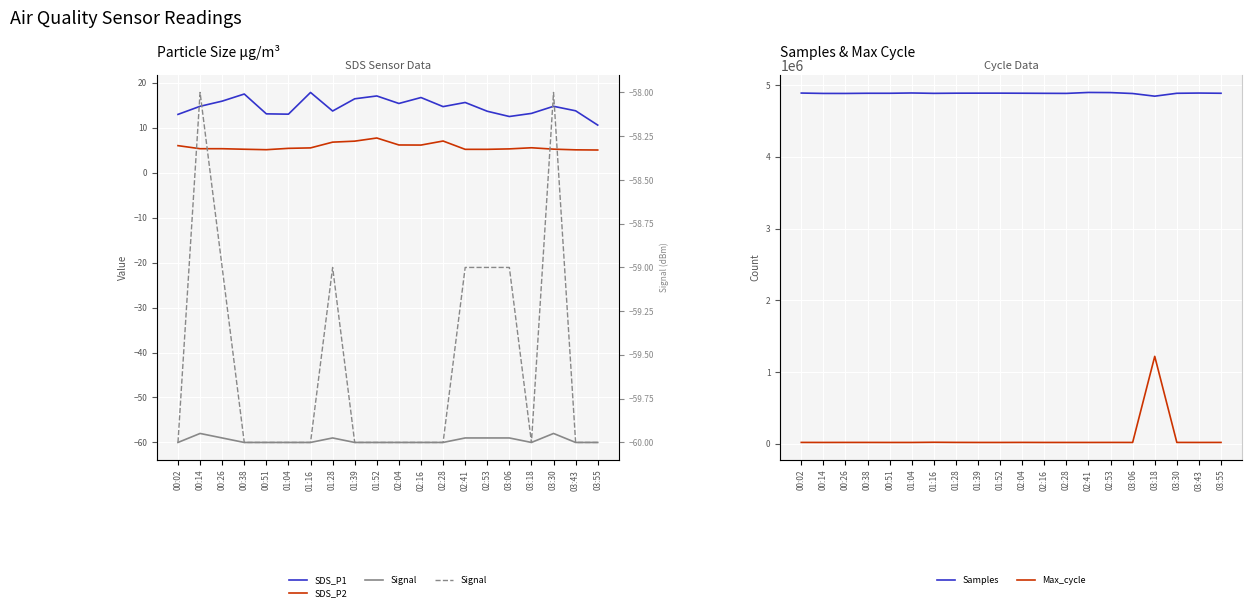

How many interior local peaks does the Signal series have?

3